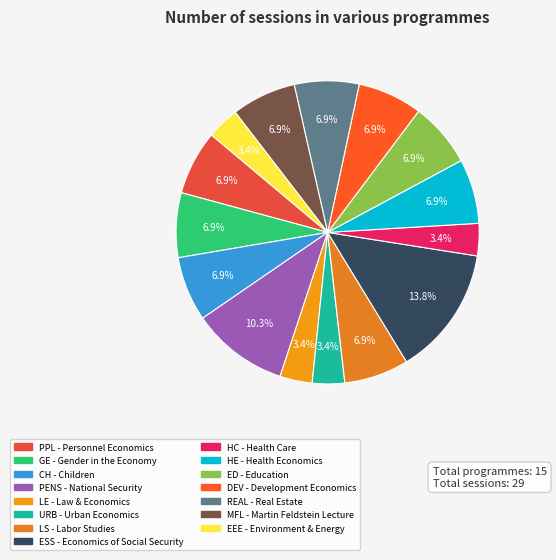

To the nearest percent, what is the difference between the largest and smallest slice percentages?

10%